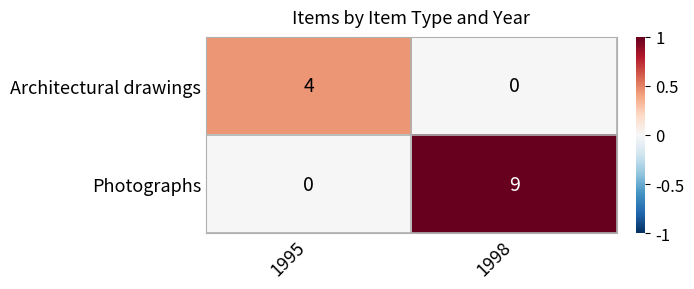

What is the sum of the Architectural drawings values at 1995 and 1998?

4